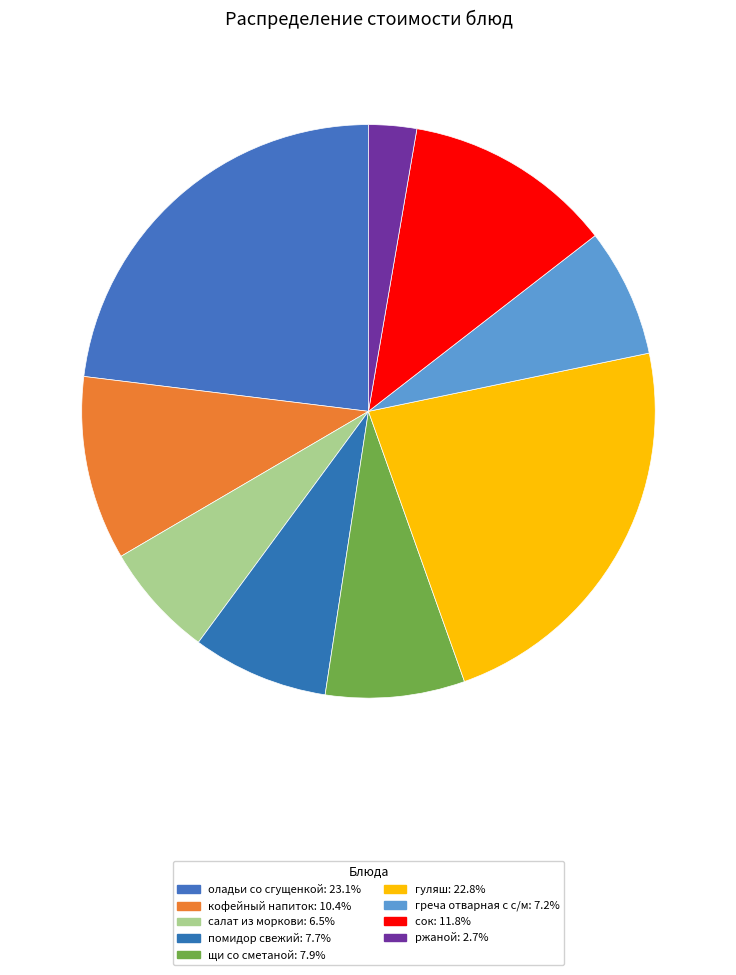

Which has a higher value, кофейный напиток or салат из моркови?

кофейный напиток